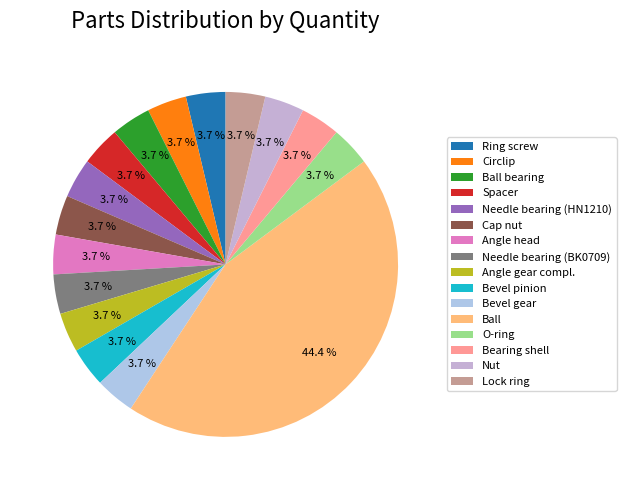

Is the sum of Nut and Lock ring greater than half?

No